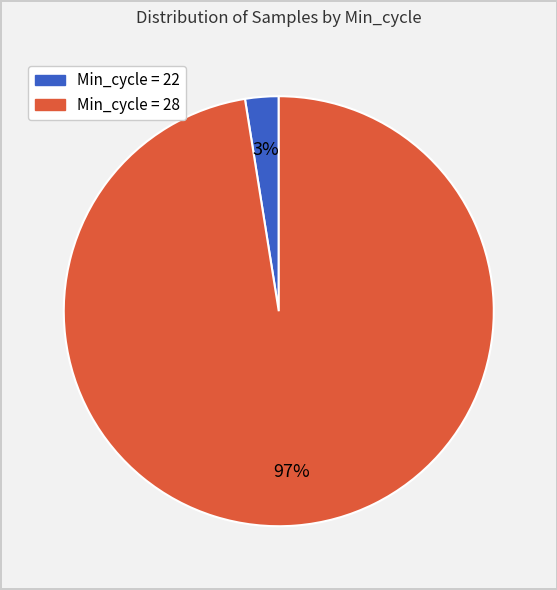

Is there a majority slice in this chart?

Yes